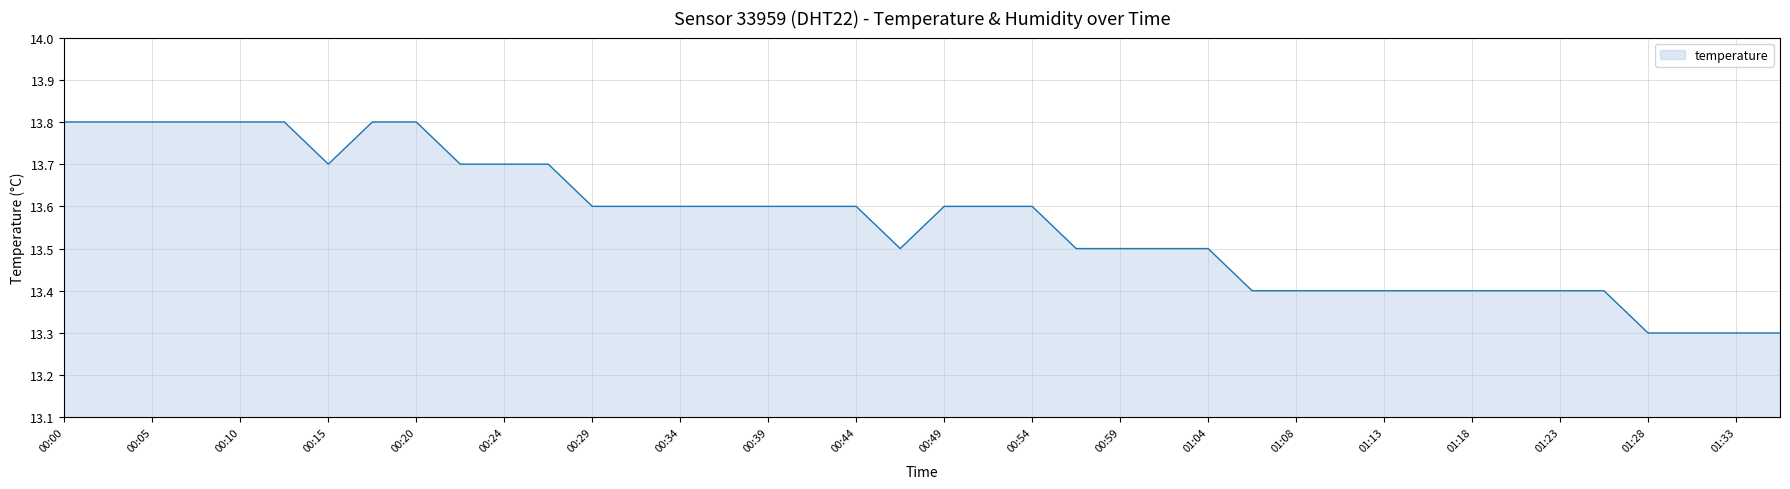

Which has a higher value, 00:49 or 00:15?

00:15